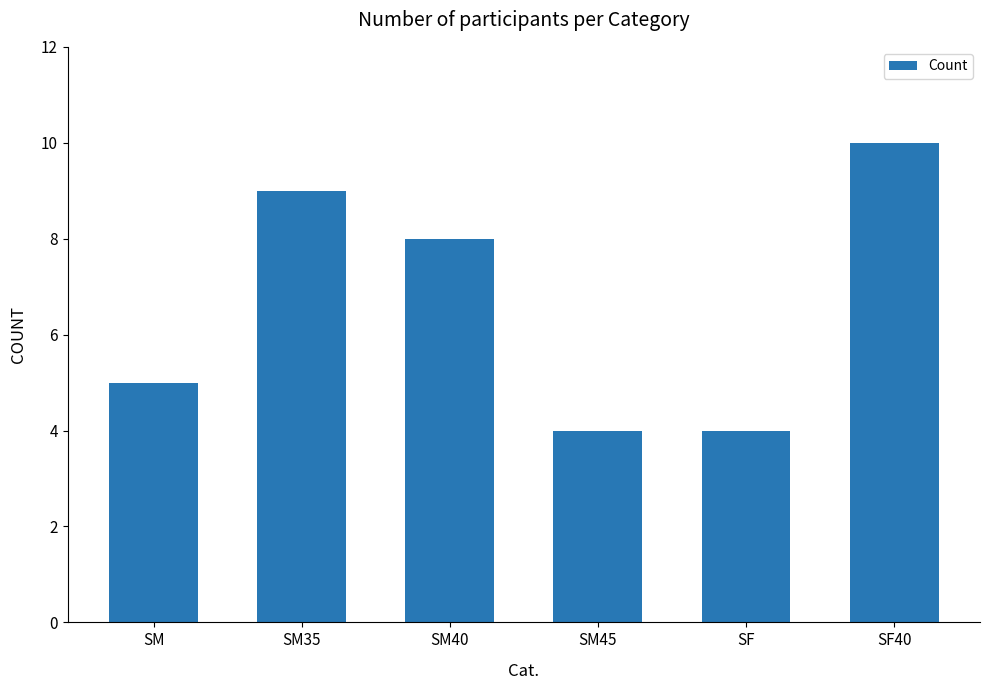

At which label does the data first exceed 8?

SM35